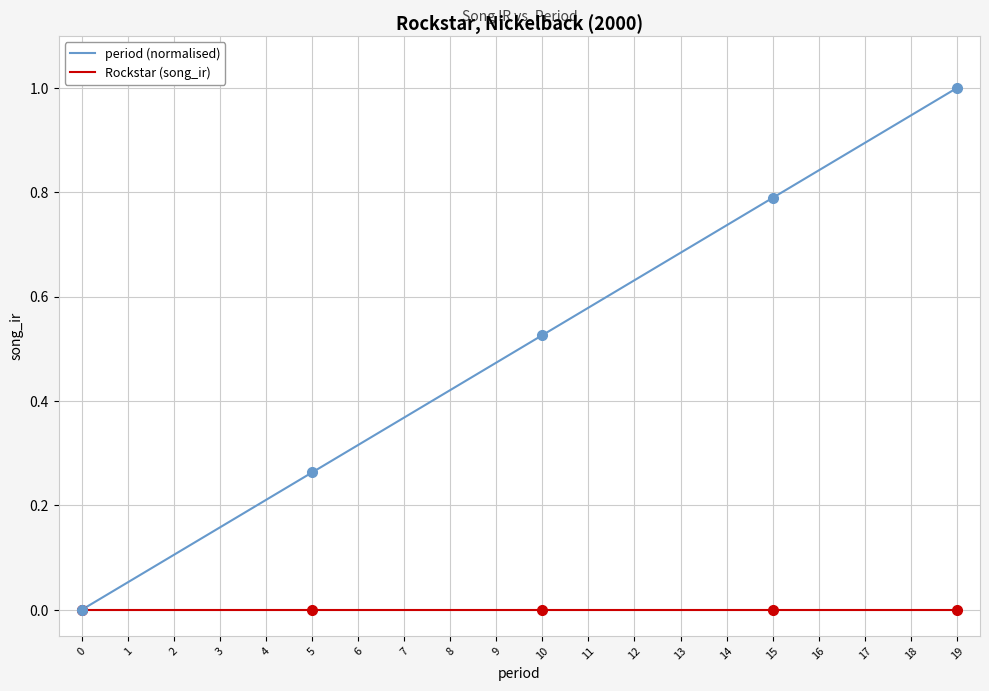

Which series has the largest total across all categories?

period (normalised)